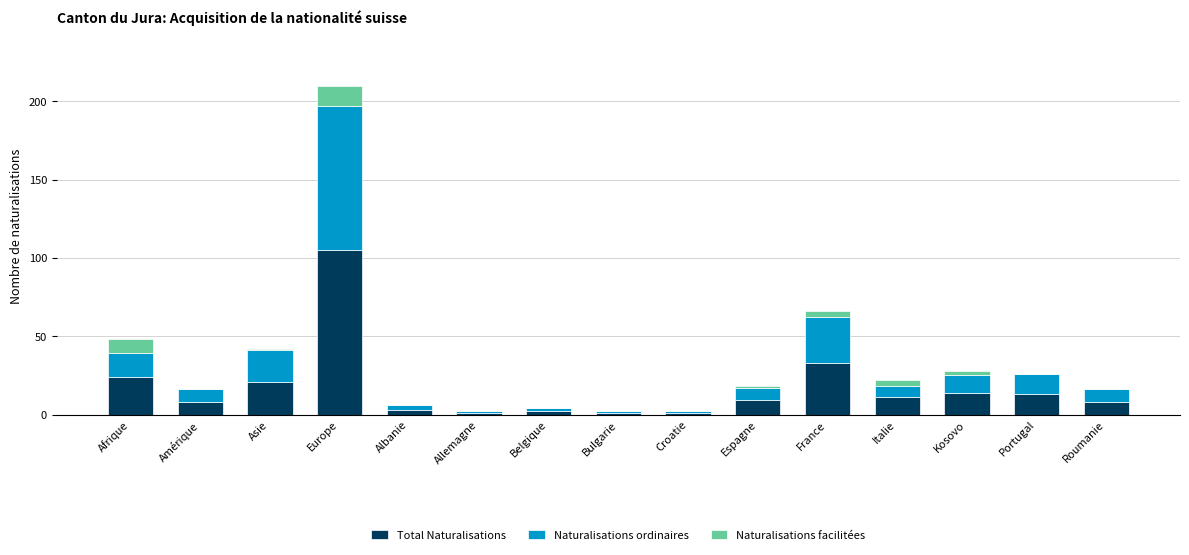

The Total Naturalisations series shows 8 at Amérique. True or false?

True